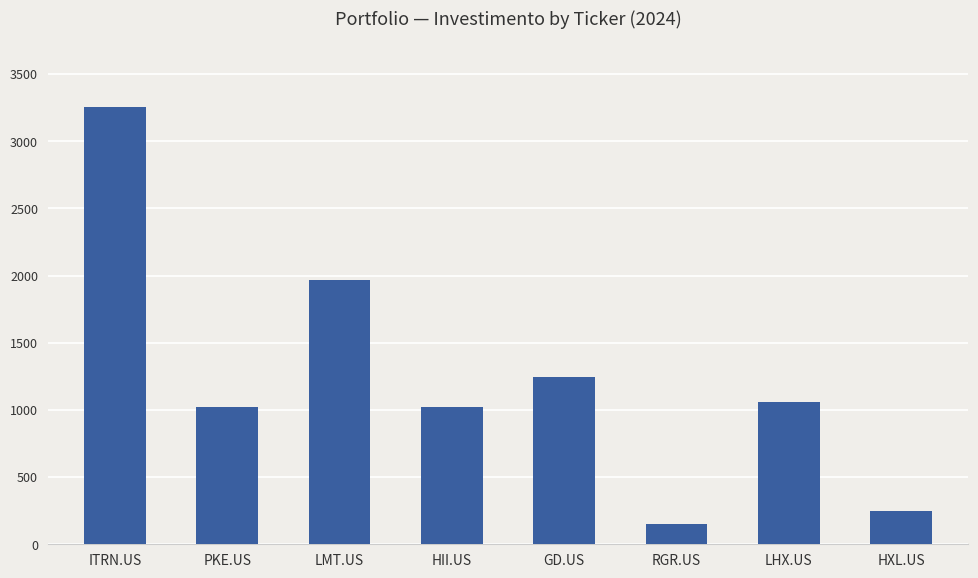

What position from the left is RGR.US?

6